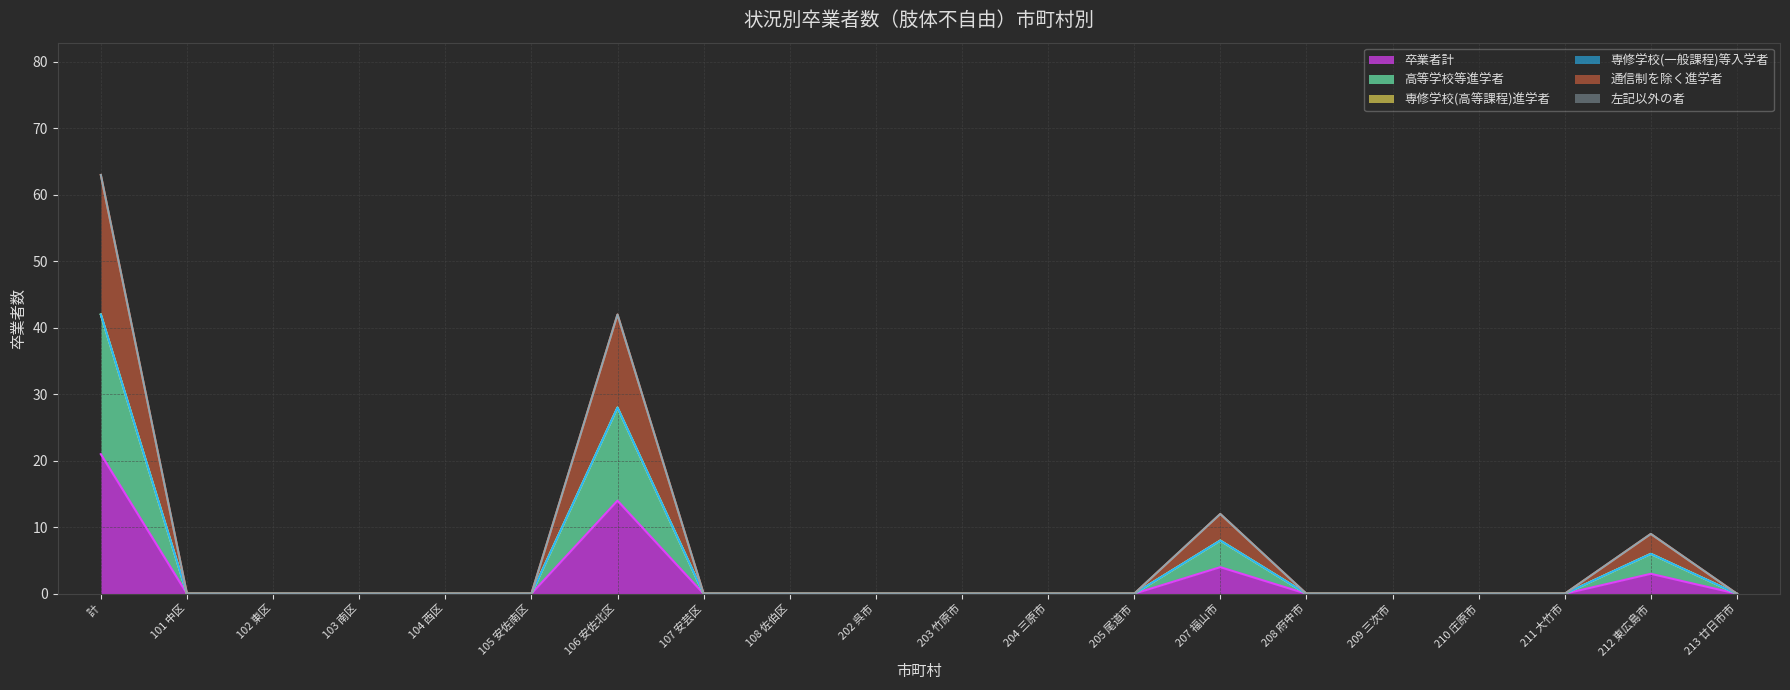

What is the label of the 1st point from the left?

計